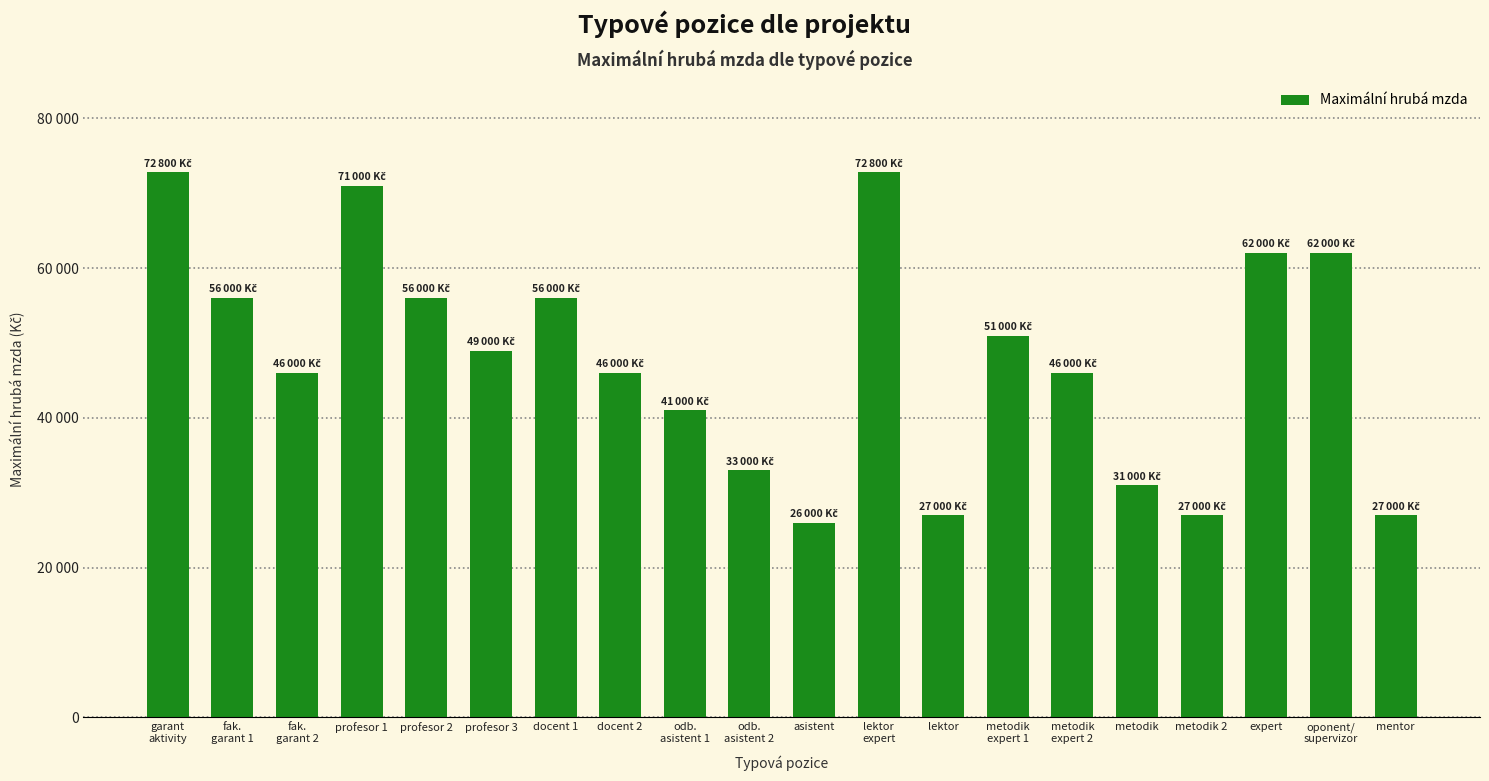

Is it true that the value at metodik is 55041?

False